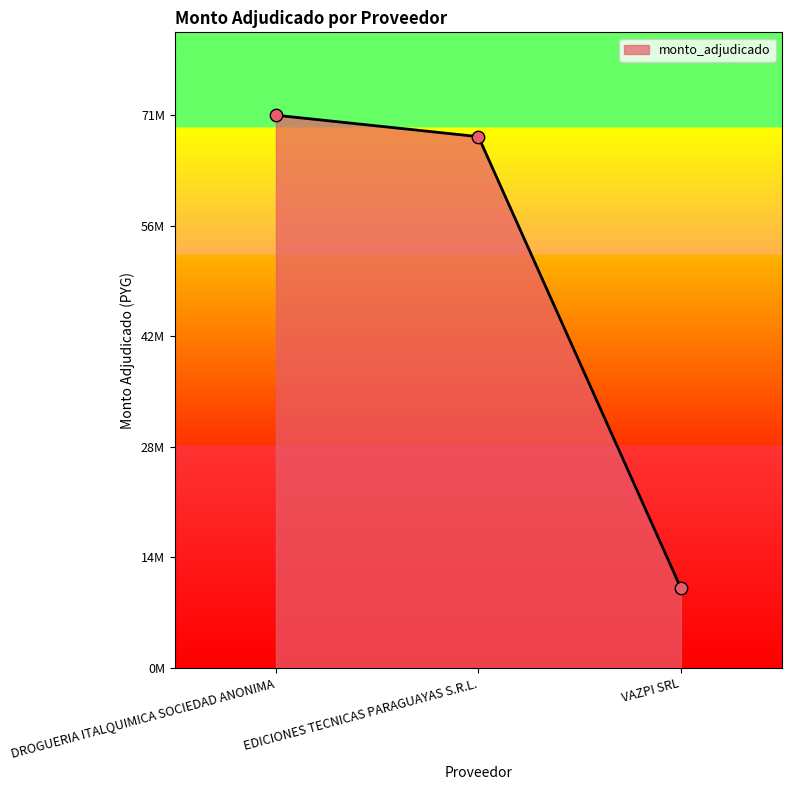

Is this an area chart (filled region under the line)?

Yes